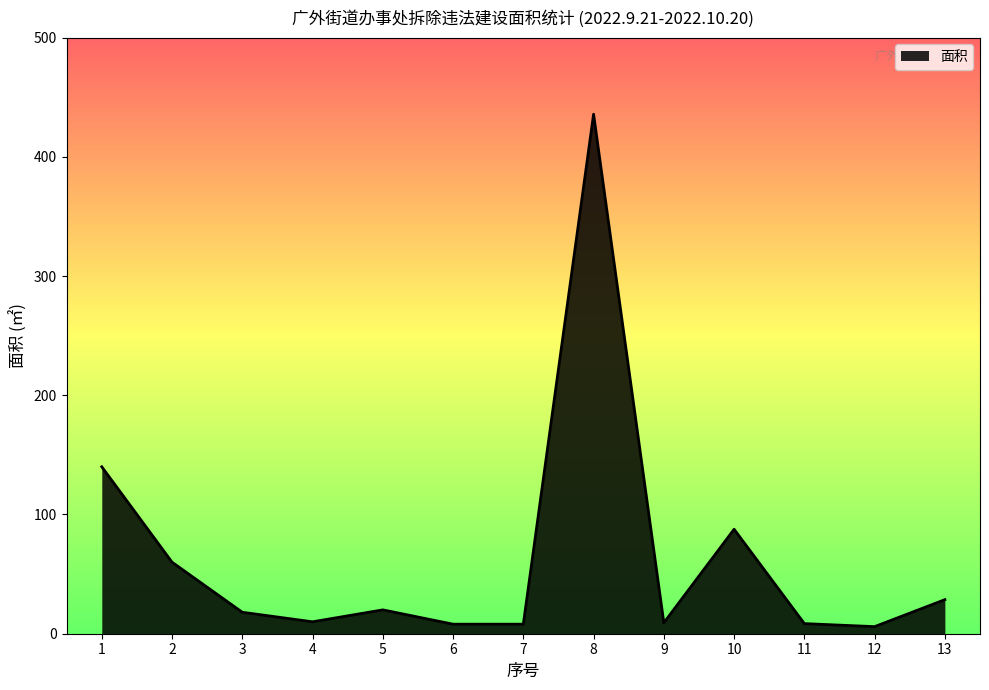

What is the greatest value displayed?

435.7